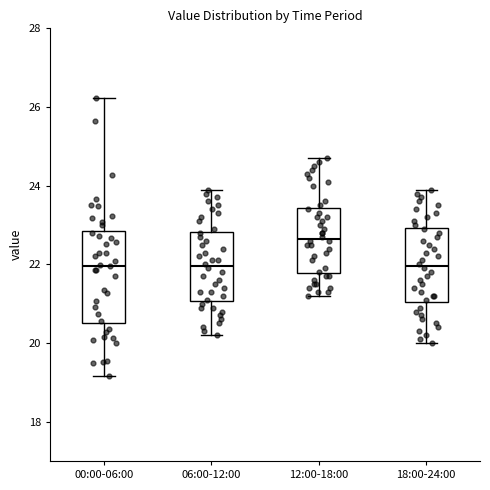

Where is the lower edge of the box for 12:00-18:00 on the y-axis? The values are not printed on the chart, so give them approximately, as read against the axis.

21.8